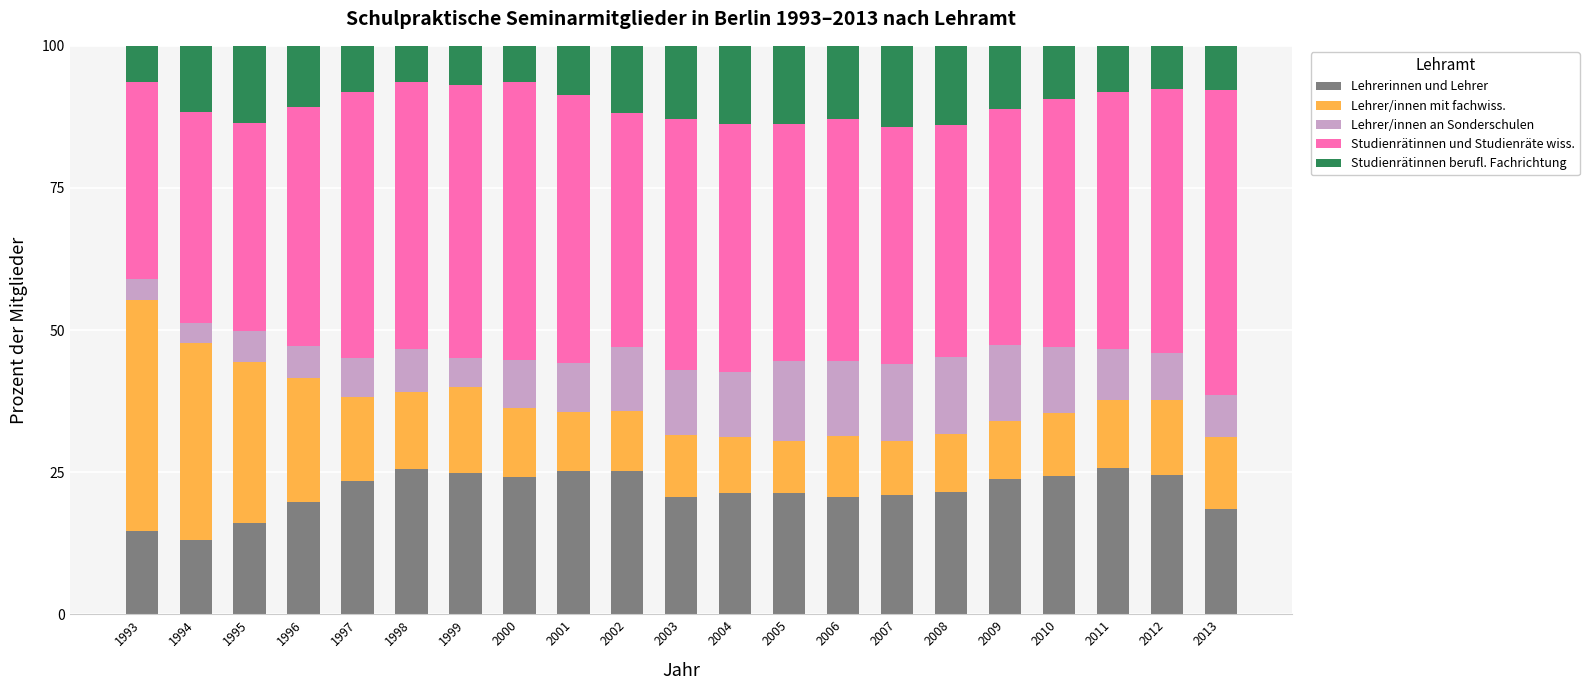

What is the total value across all series at 2008?

100.0